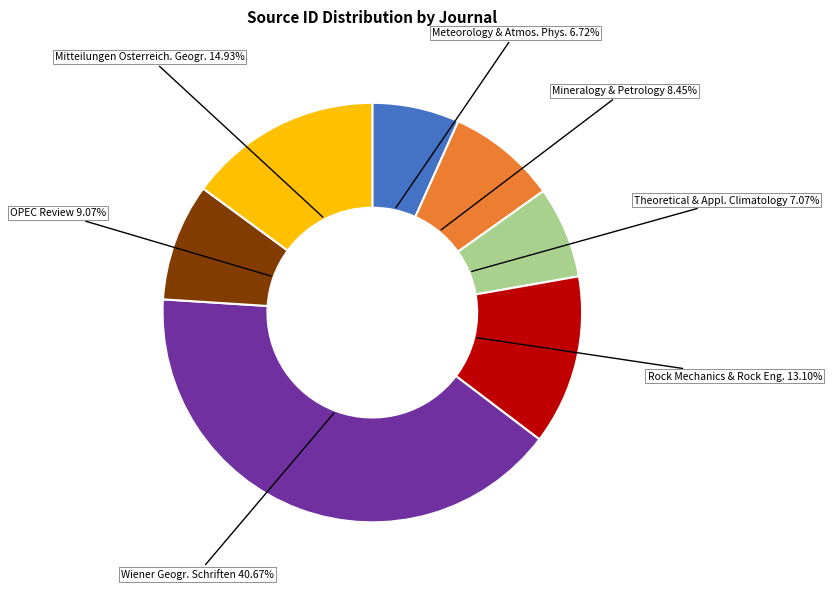

Do OPEC Review and Meteorology & Atmos. Phys. together represent more than half of the pie?

No